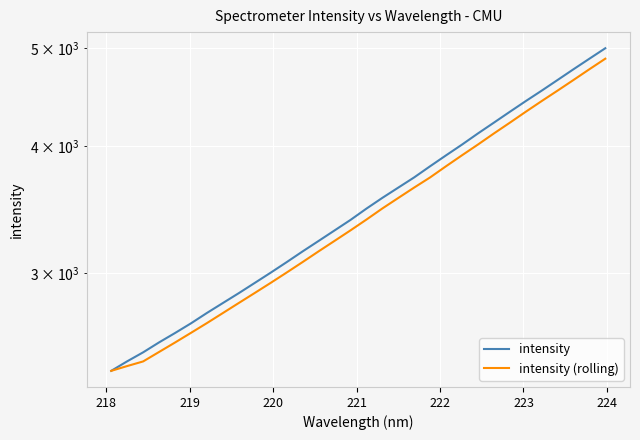

Is the value of intensity (rolling) at 18 greater than the value of intensity at 219?

Yes